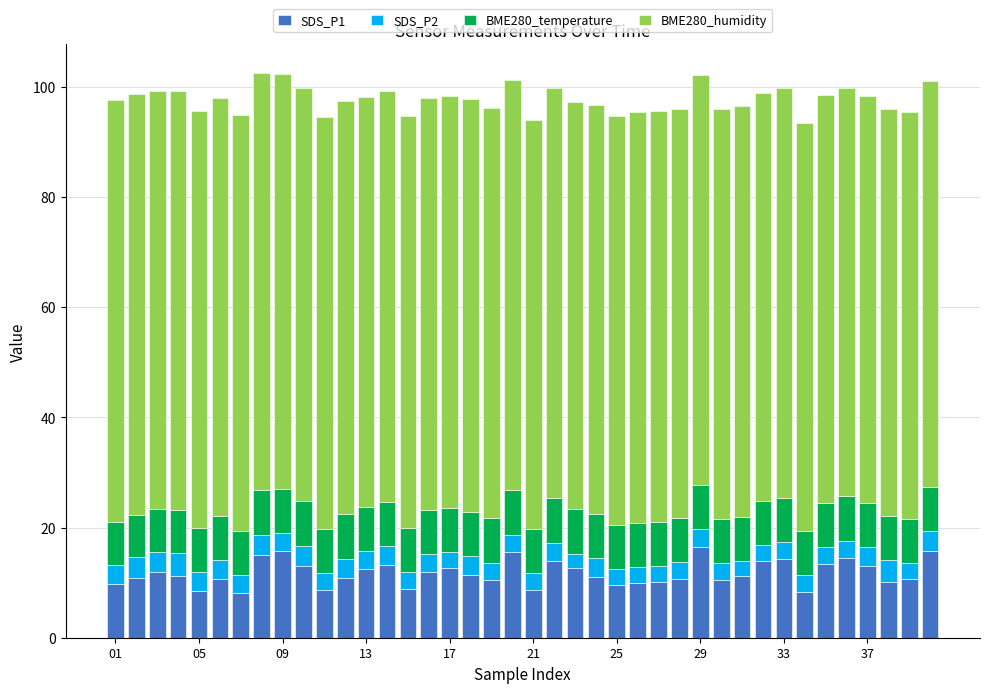

What is the sum of all SDS_P1 values?

469.0